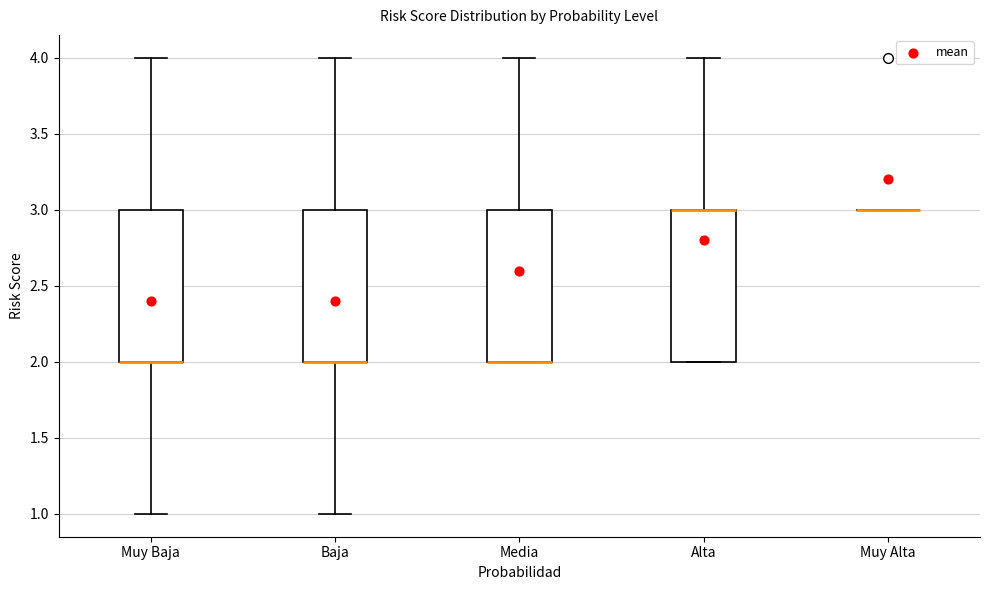

Reading left to right, transcribe this box plot: for each box, give where its median line is, the range the box spans, and where its two whiskers end, as read against the y-axis. The values are not printed on the chart, so give them approximately, as read against the axis.

Muy Baja: median 2 (drawn on the box's lower edge), box 2 to 3, whiskers 1 to 4
Baja: median 2 (drawn on the box's lower edge), box 2 to 3, whiskers 1 to 4
Media: median 2 (drawn on the box's lower edge), box 2 to 3, whiskers 2 to 4
Alta: median 3 (drawn on the box's upper edge), box 2 to 3, whiskers 2 to 4
Muy Alta: box collapsed to a line at 3, whiskers 3 to 3